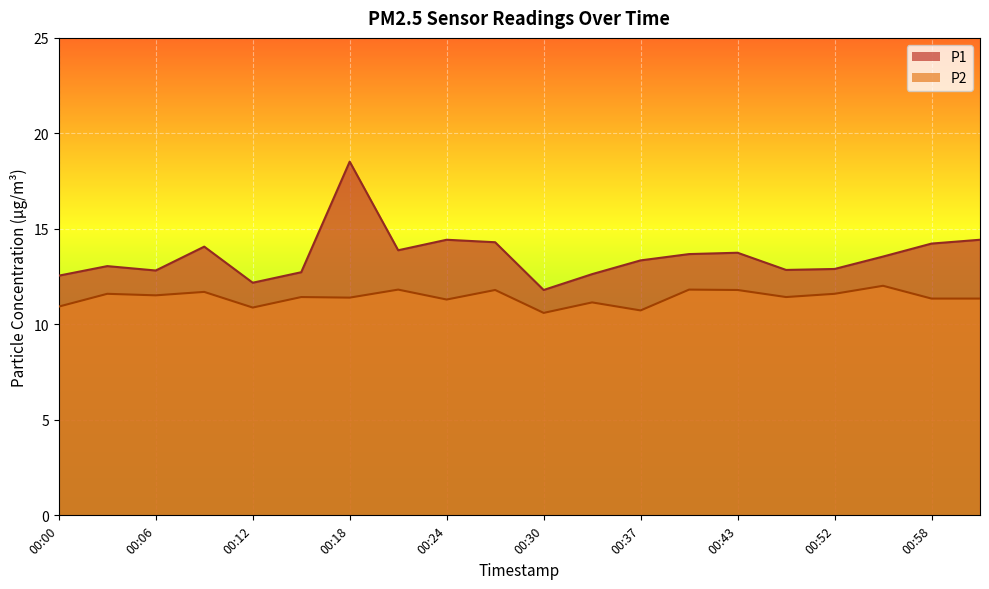

List the labels in order of P1 value, largest first.

00:18, 00:24, 01:01, 00:27, 00:58, 00:09, 00:21, 00:43, 00:40, 00:55, 00:37, 00:03, 00:52, 00:49, 00:06, 00:15, 00:34, 00:00, 00:12, 00:30